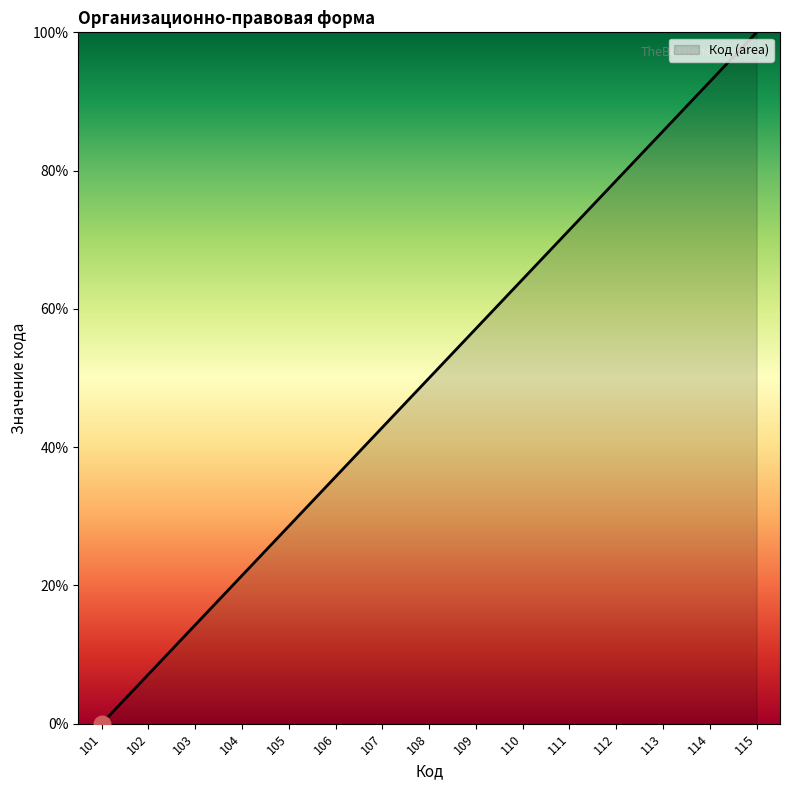

Reading left to right, list all the values displayed in this chart.

101=0.0	102=7.1	103=14.3	104=21.4	105=28.6	106=35.7	107=42.9	108=50.0	109=57.1	110=64.3	111=71.4	112=78.6	113=85.7	114=92.9	115=100.0